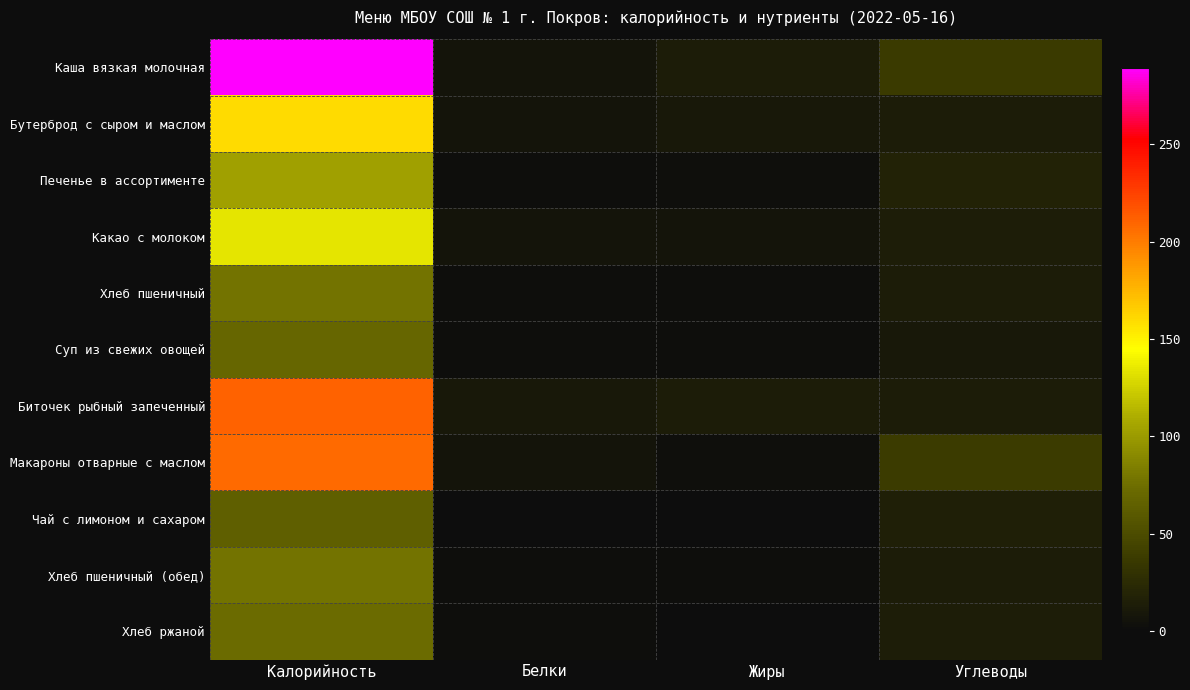

Which series has the largest total across all categories?

Каша вязкая молочная